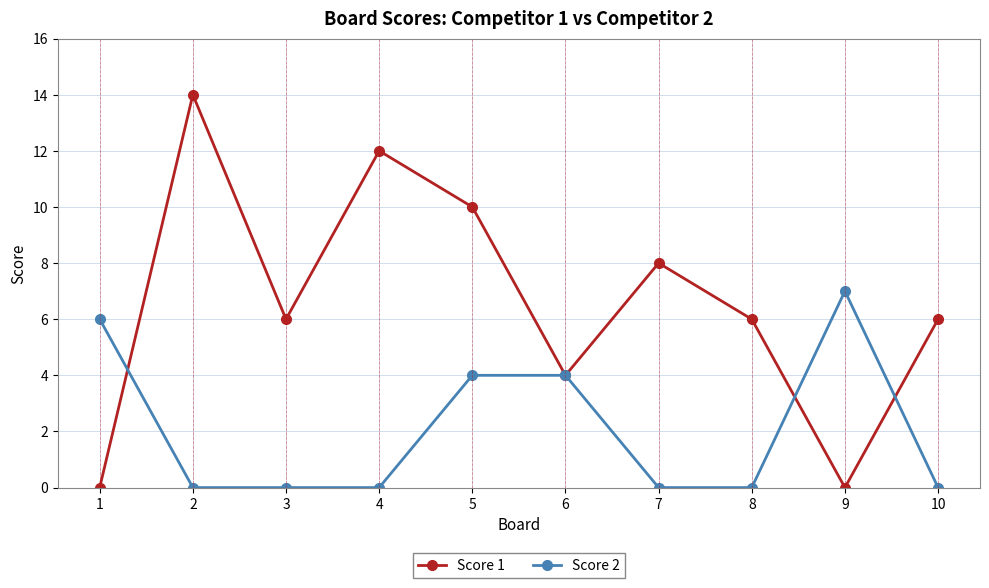

The value of Score 2 at 9 is 7. True or false?

True